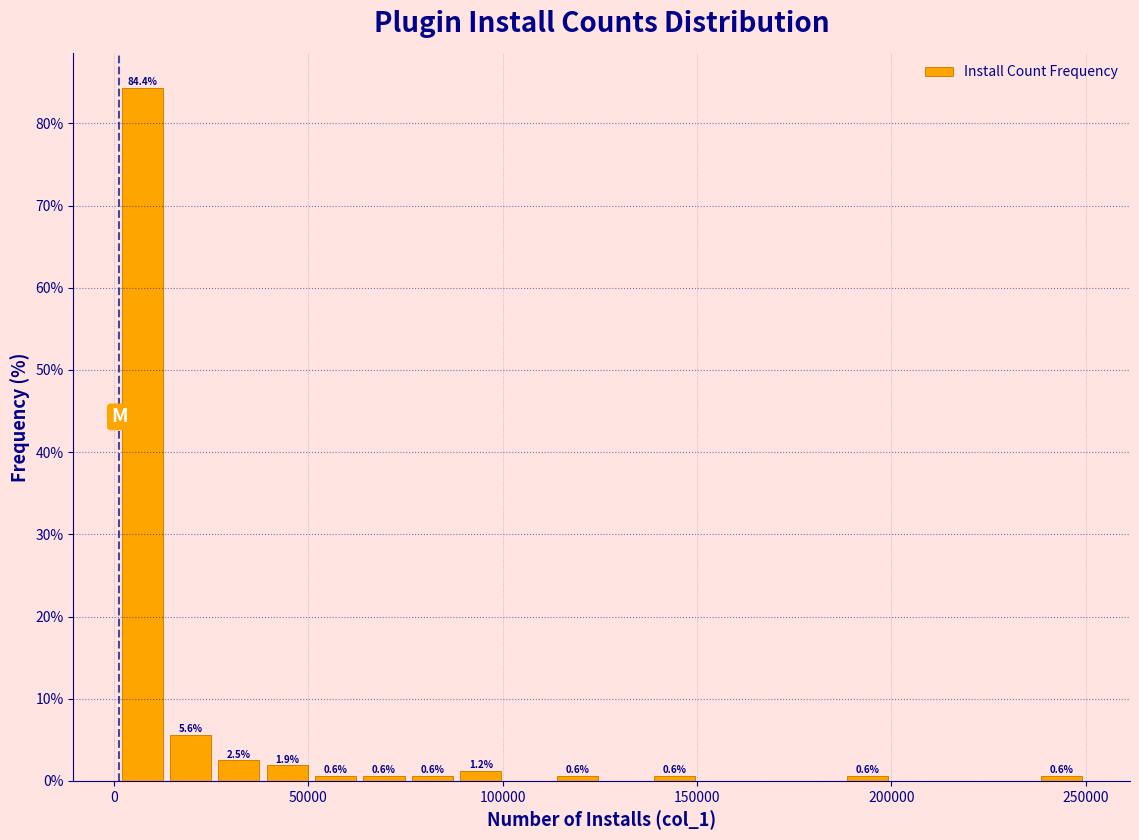

Read against the x-axis, roughly where is the centre of the tallest bar?

5000